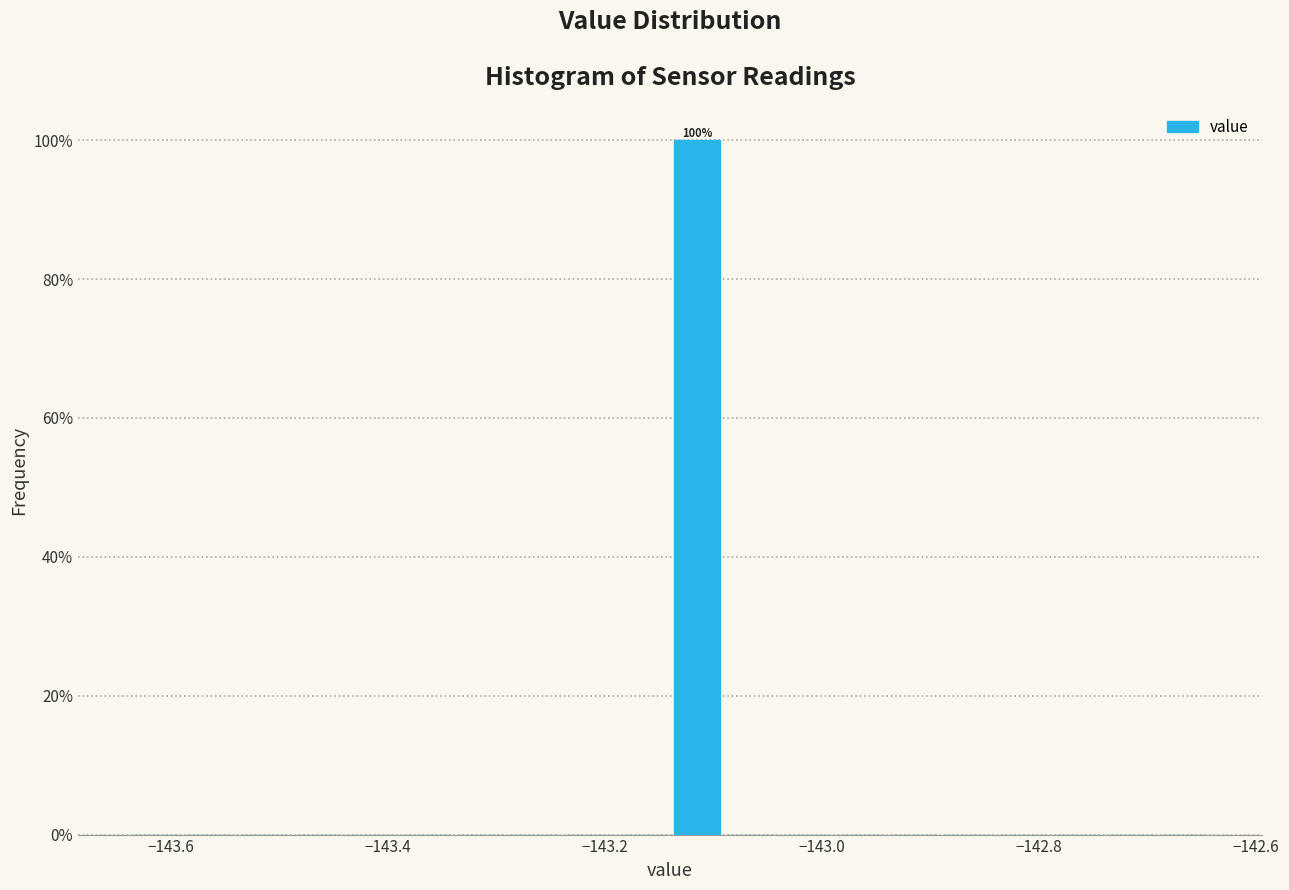

Read against the x-axis, roughly where is the centre of the tallest bar?

-143.12